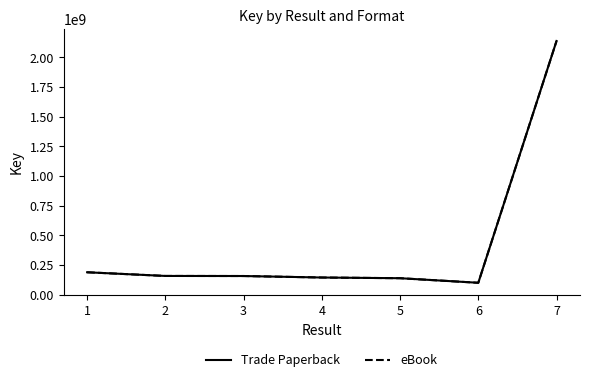

Is this an area chart (filled region under the line)?

No